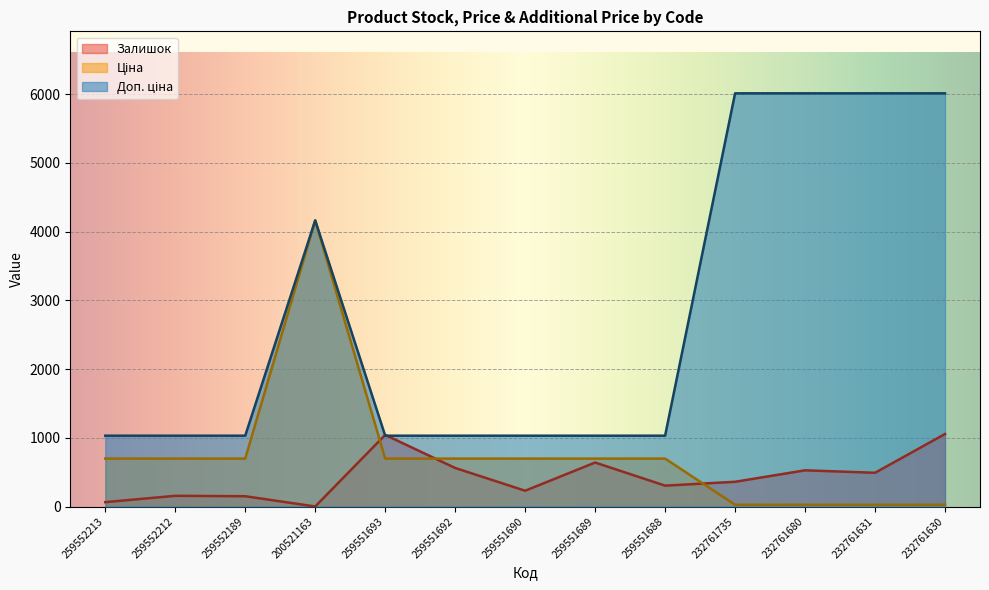

What is the highest value of the Доп. ціна series?

6010.0